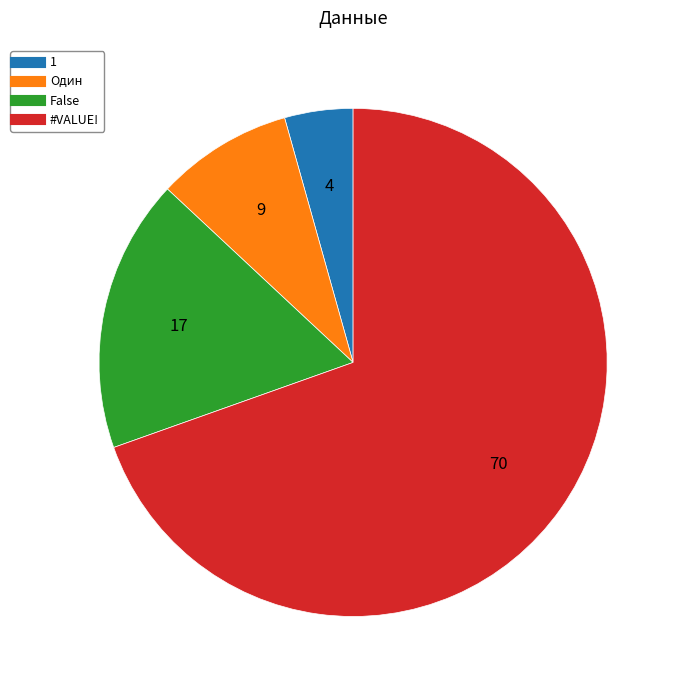

Do 1 and Один together represent more than half of the pie?

No